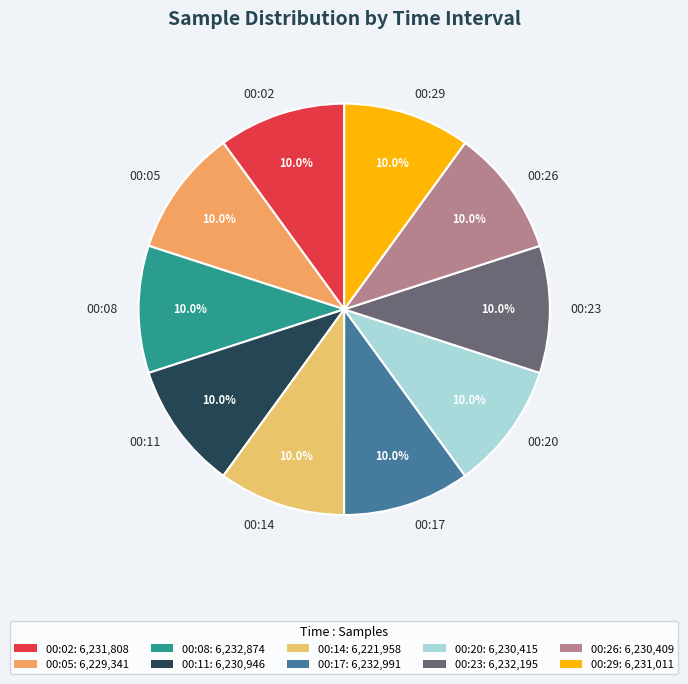

Is it true that 00:17 is 1% of the pie?

False